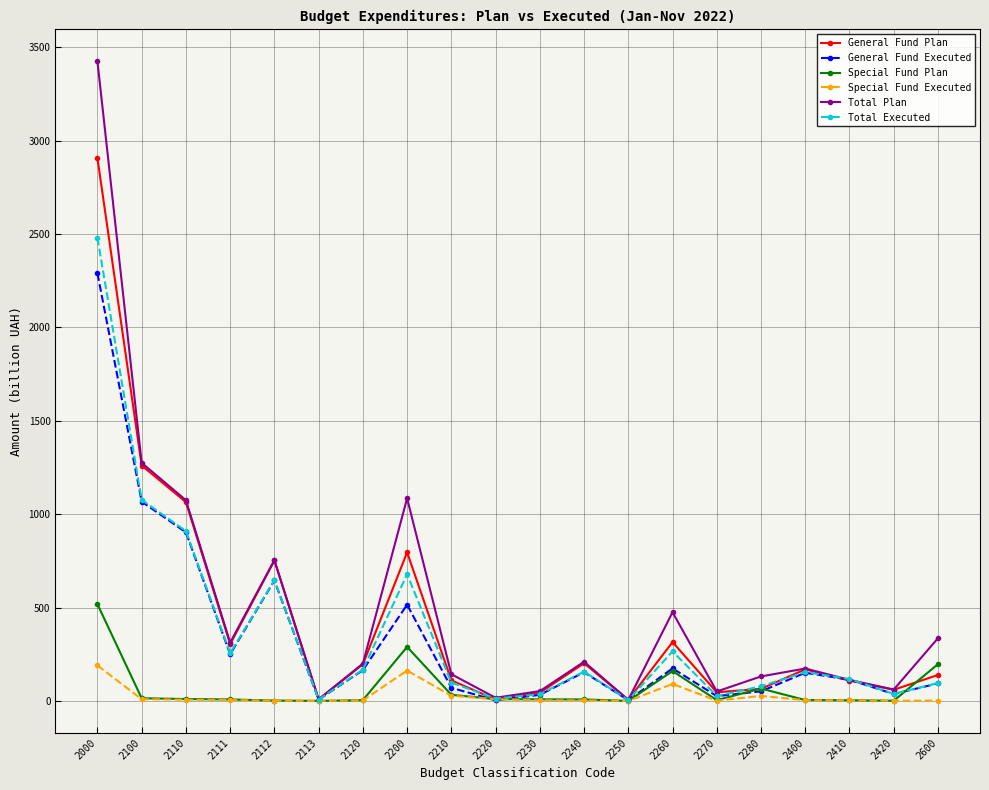

Which series has the largest range (max minus min)?

Total Plan